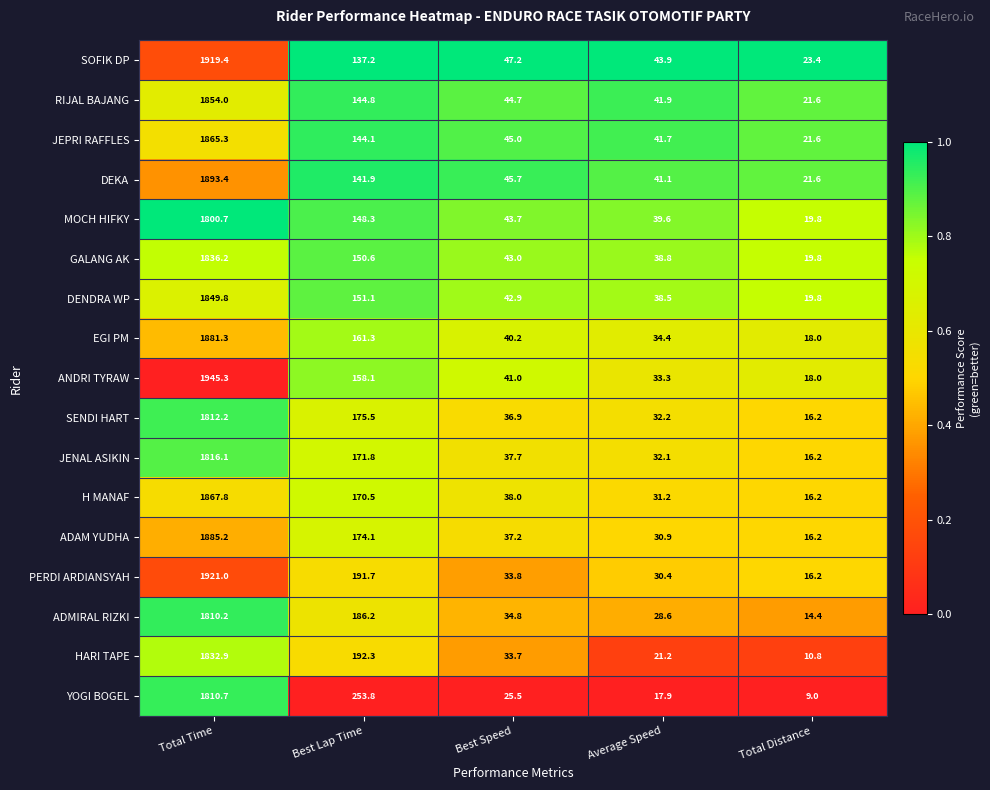

What is the difference between the second highest and second lowest values in the EGI PM series?

126.9